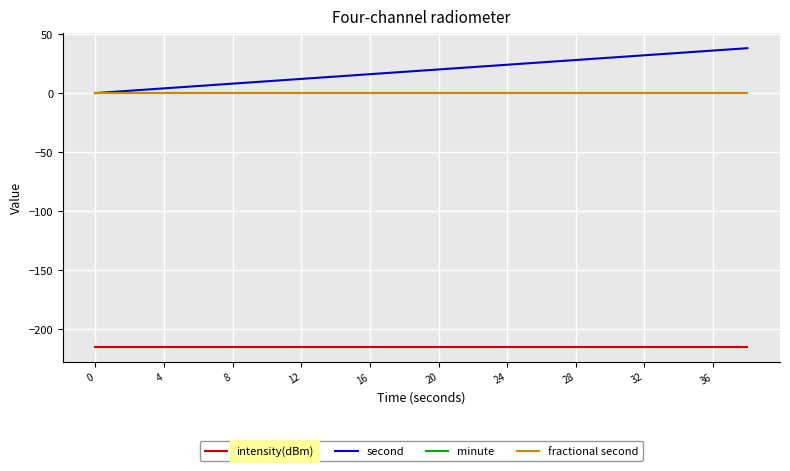

Is this an area chart (filled region under the line)?

No